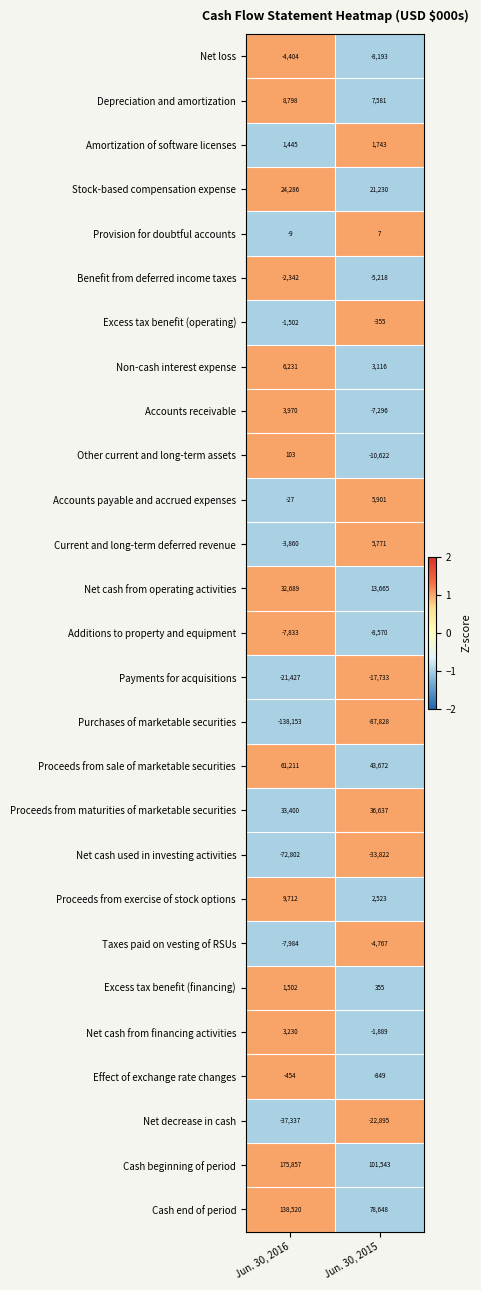

Is it true that Current and long-term deferred revenue equals 5771 at Jun. 30, 2015?

True